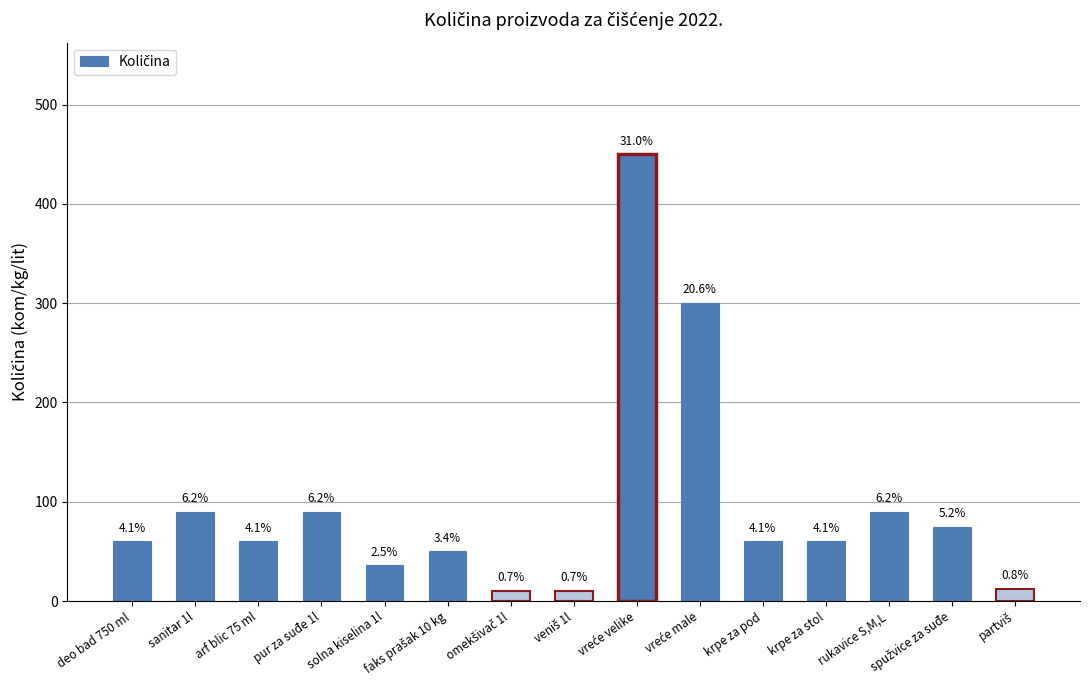

Are the bars horizontal?

No